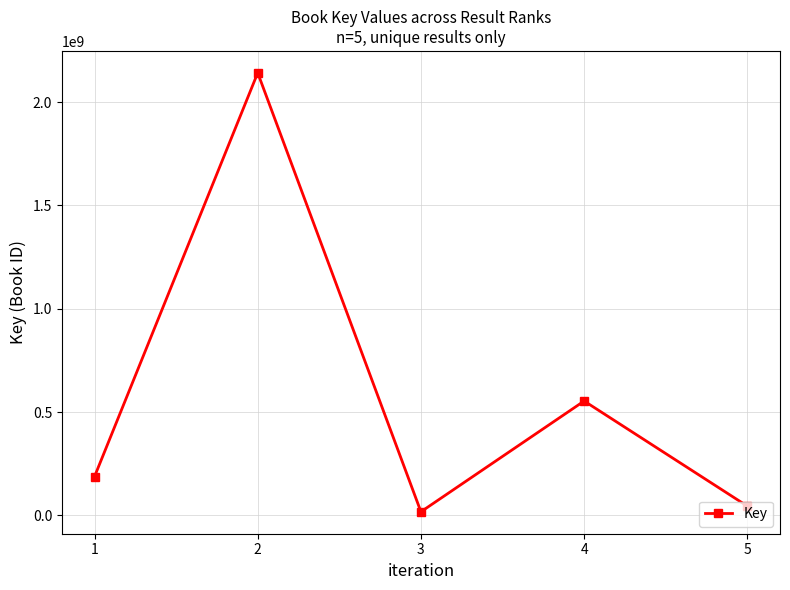

Reading left to right, transcribe all the data shown in this chart.

188021997	2141505055	17866716	553792490	45132052